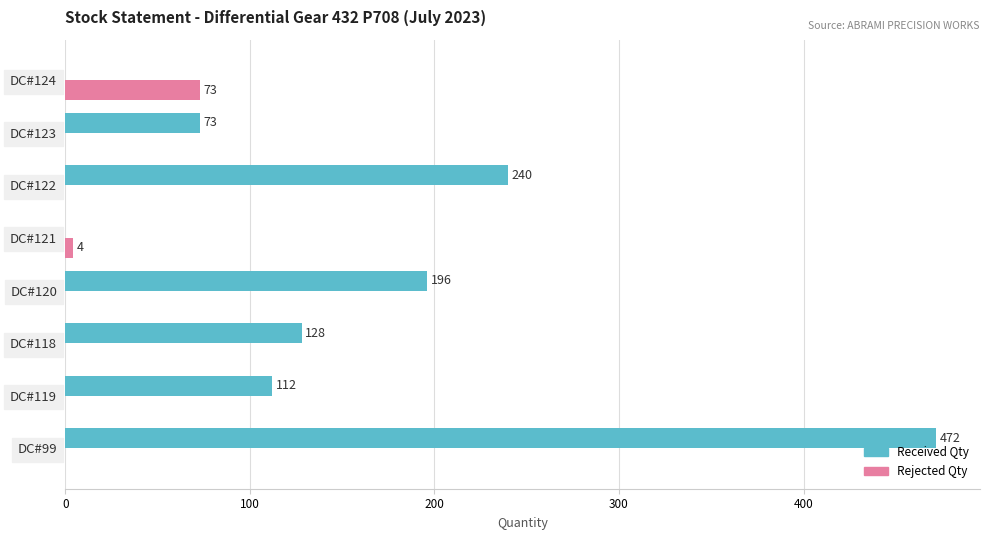

Which series changed the most between DC#99 and DC#118?

Received Qty